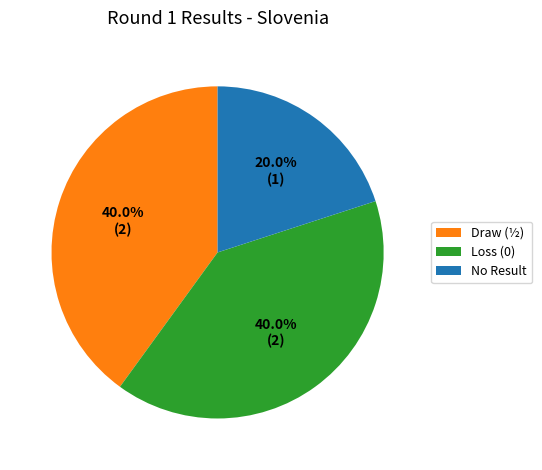

Is there any slice that represents more than half of the pie?

No